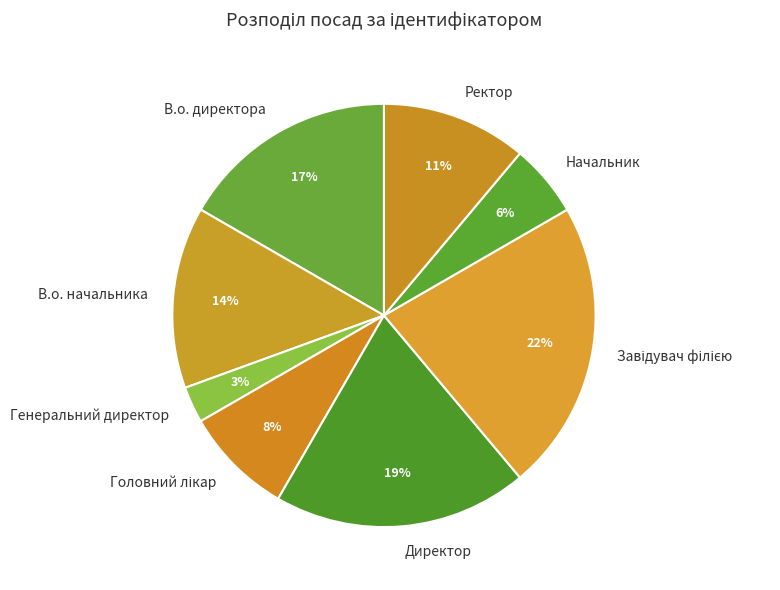

What is the ratio of the value at Ректор to the value at В.о. начальника?

0.8